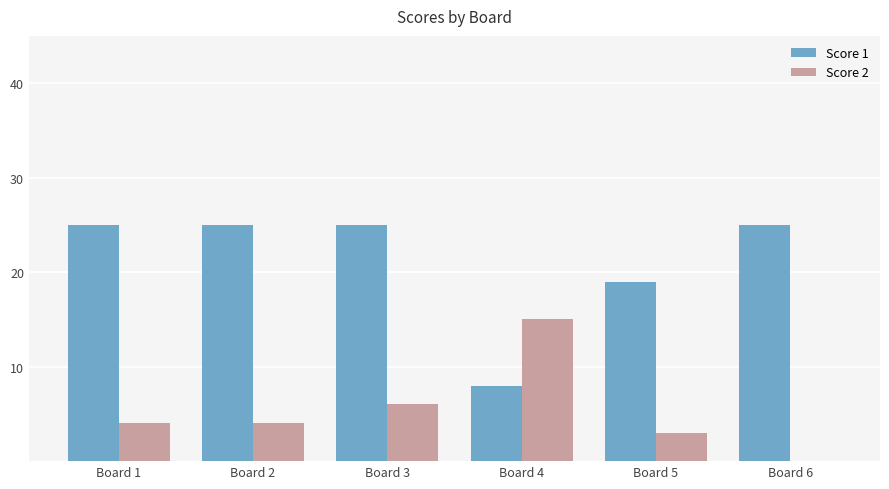

The value of Score 1 at Board 3 is 25. True or false?

True